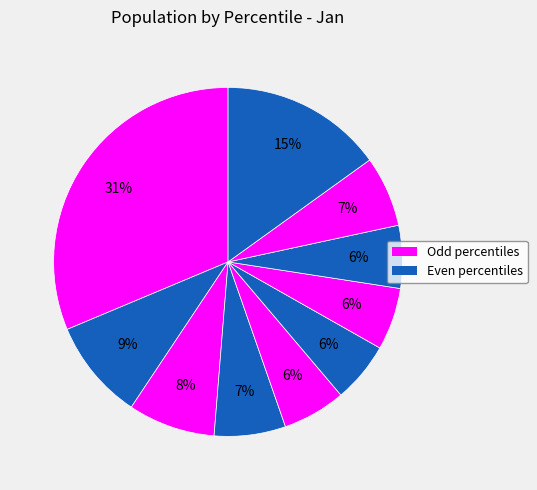

How many segments does this pie chart have?

10